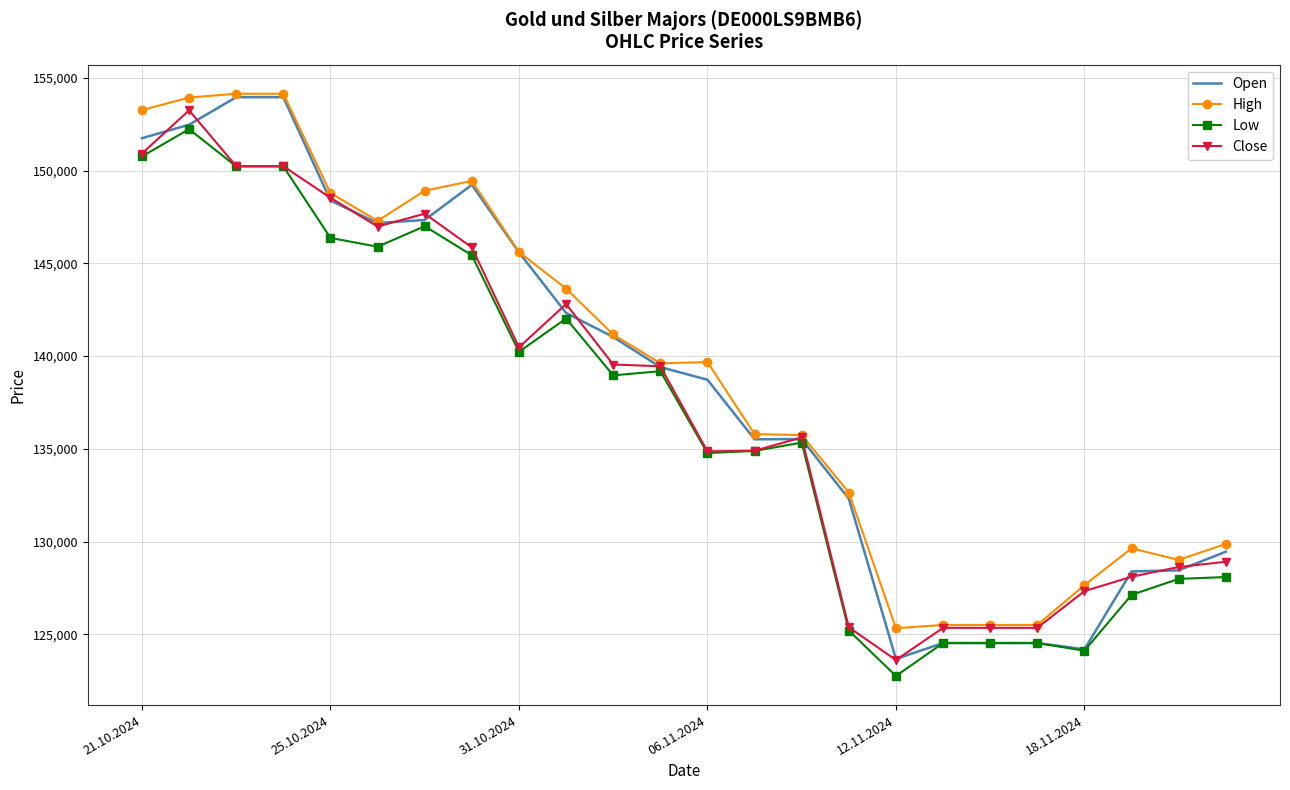

Which series has the largest total across all categories?

High